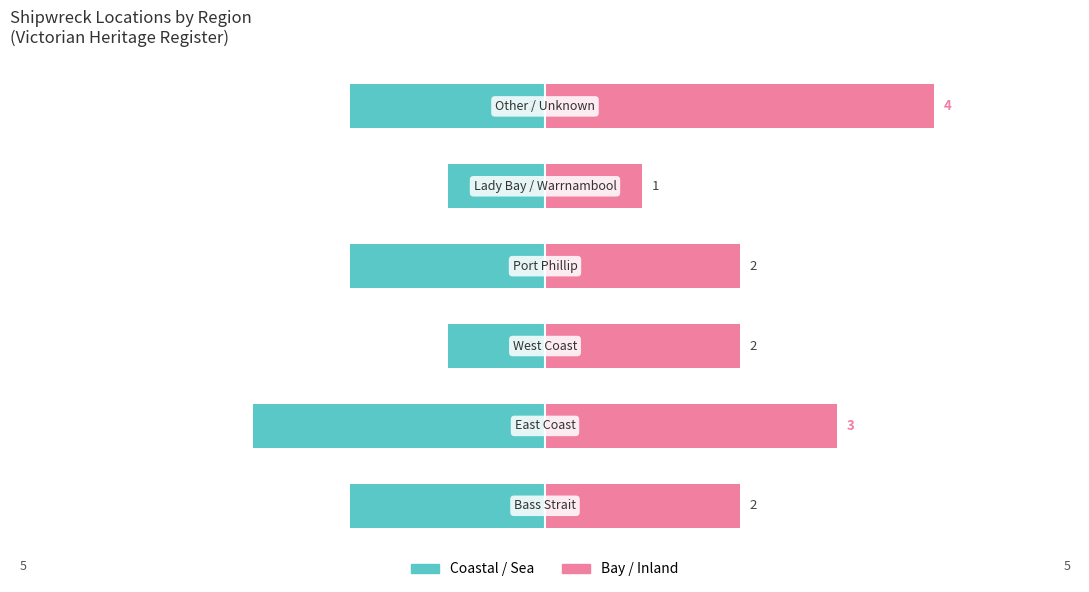

The Bay / Inland series shows 1 at 1. True or false?

False